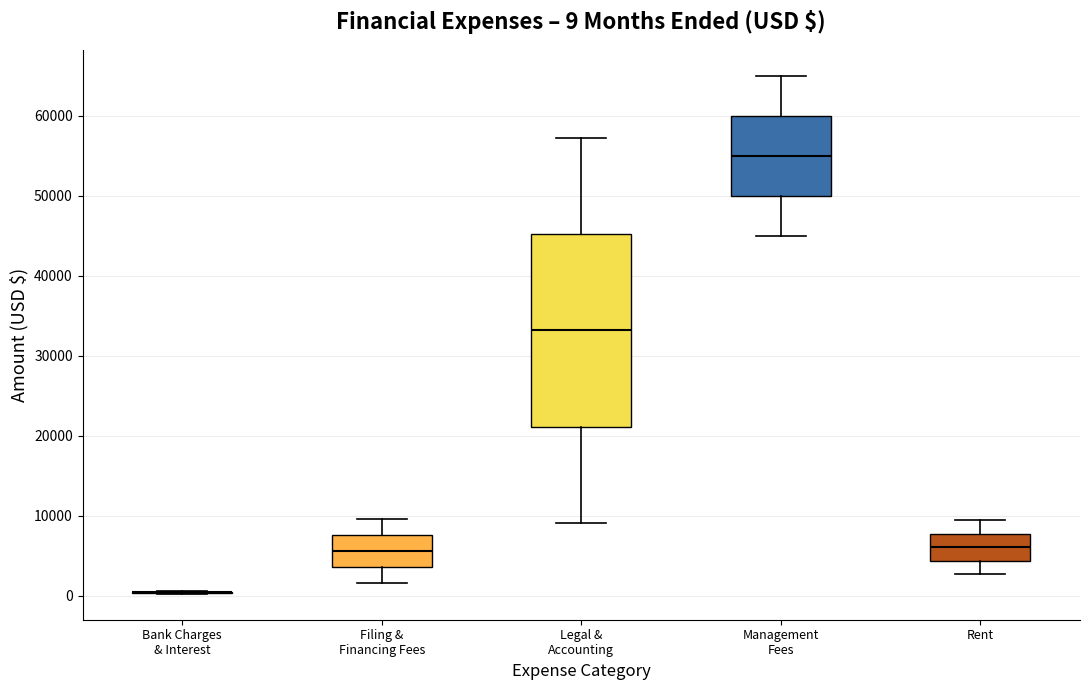

Which box is the tallest, from its lower edge to its upper edge?

Legal & Accounting